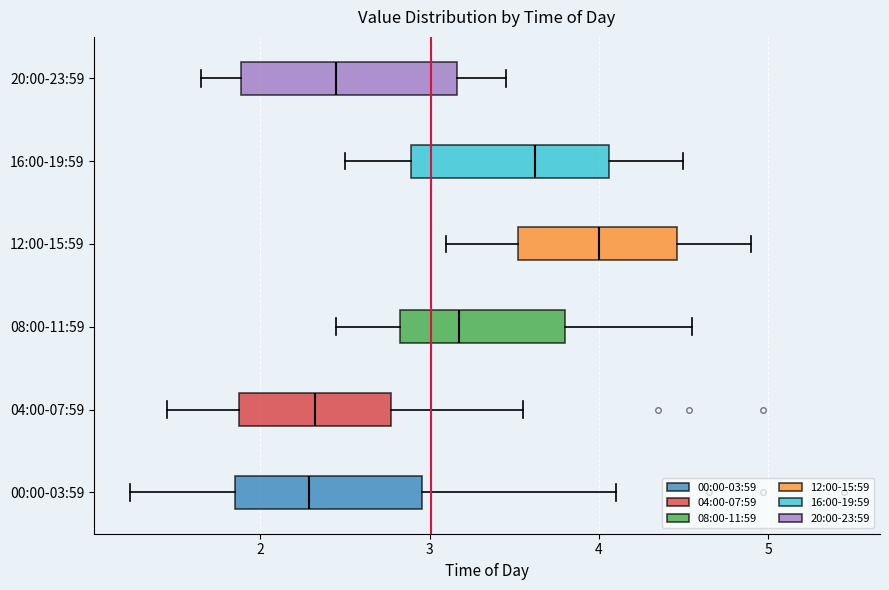

Reading bottom to top, transcribe this box plot: for each box, give where its median line is, the range the box spans, and where its two whiskers end, as read against the x-axis. The values are not printed on the chart, so give them approximately, as read against the axis.

00:00-03:59: median 2.3, box 1.9 to 3.0, whiskers 1.2 to 4.1
04:00-07:59: median 2.3, box 1.9 to 2.8, whiskers 1.5 to 3.6
08:00-11:59: median 3.2, box 2.8 to 3.8, whiskers 2.5 to 4.6
12:00-15:59: median 4.0, box 3.5 to 4.5, whiskers 3.1 to 4.9
16:00-19:59: median 3.6, box 2.9 to 4.1, whiskers 2.5 to 4.5
20:00-23:59: median 2.5, box 1.9 to 3.2, whiskers 1.7 to 3.5